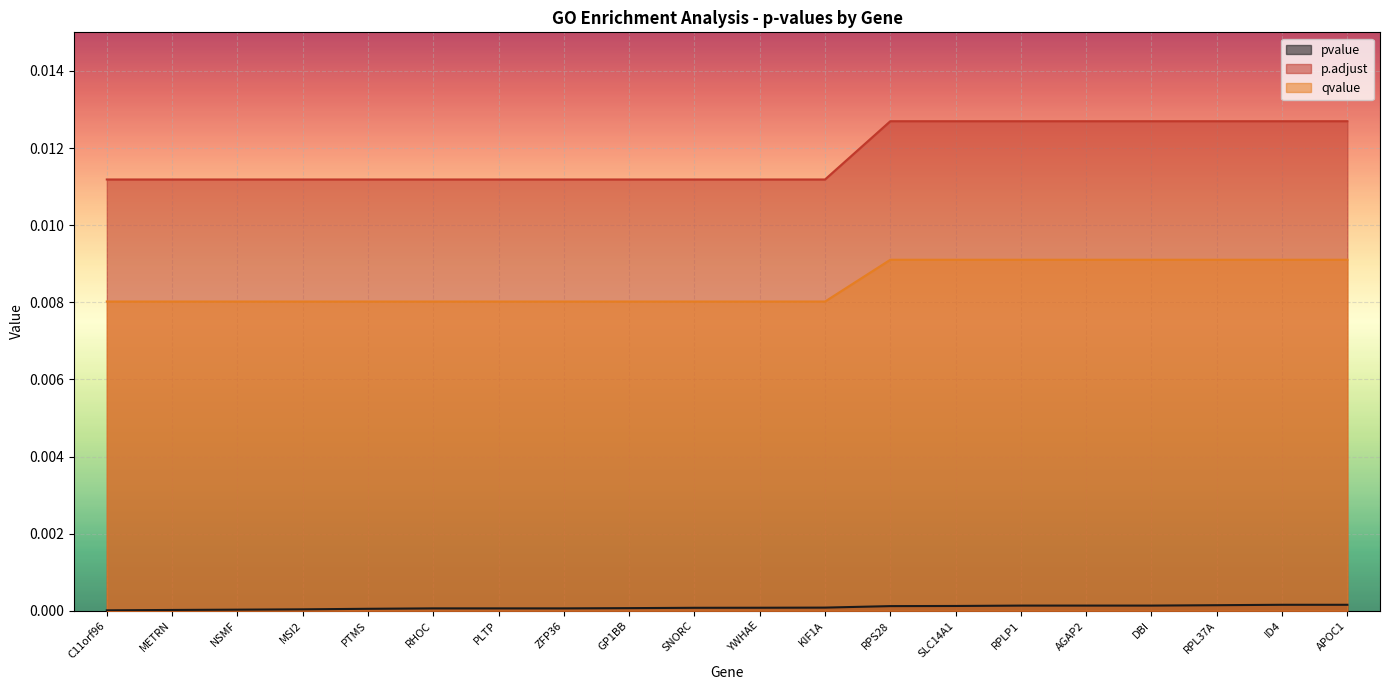

Rank the series by their average value, from lowest to highest.

pvalue, qvalue, p.adjust